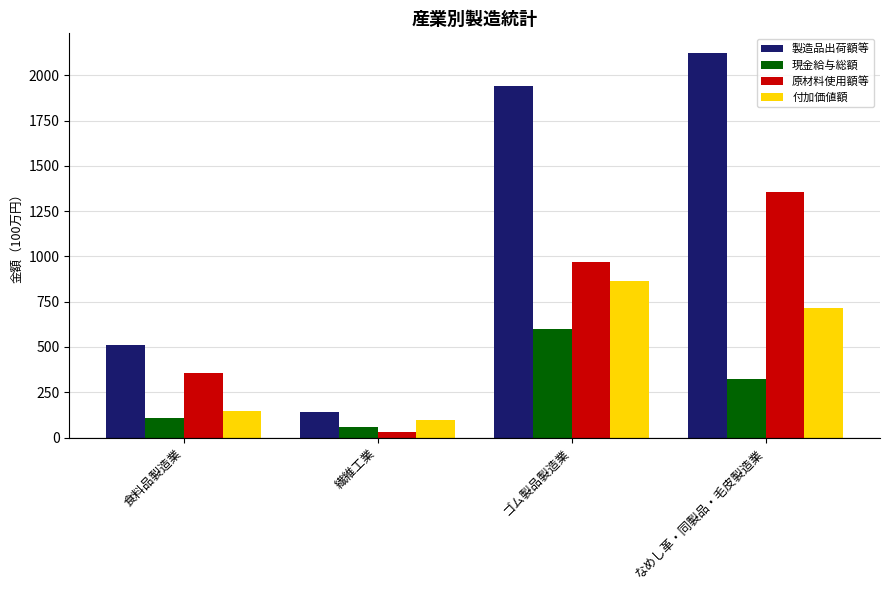

At how many categories does at least one series exceed 989?

2